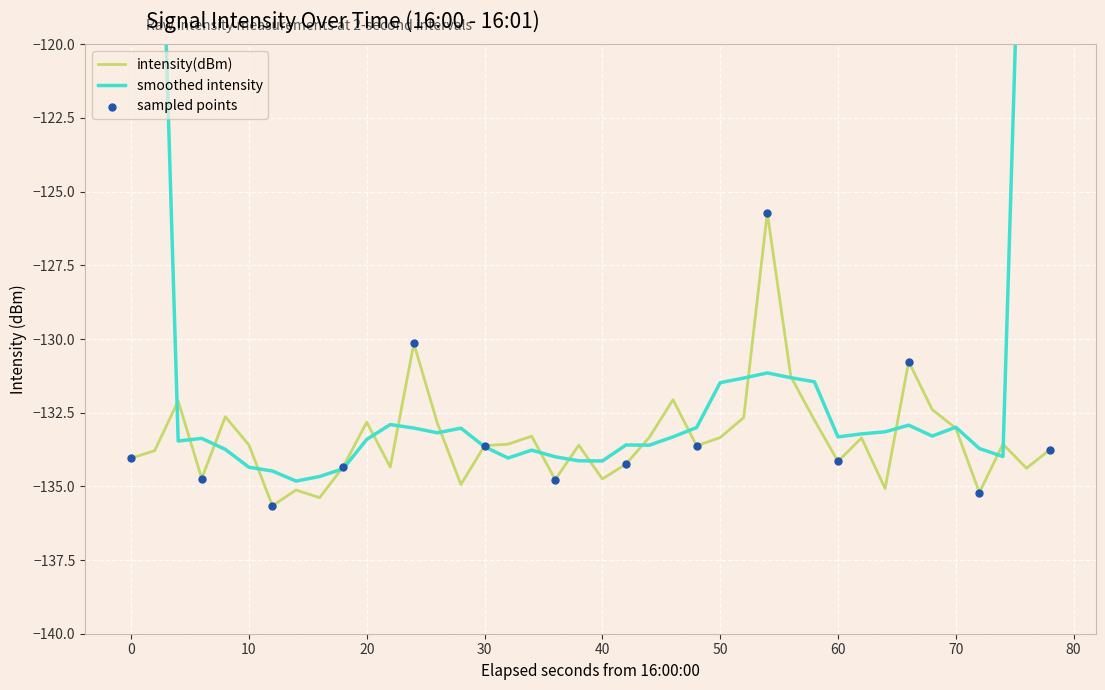

What is the lowest value of the intensity(dBm) series?

-135.7